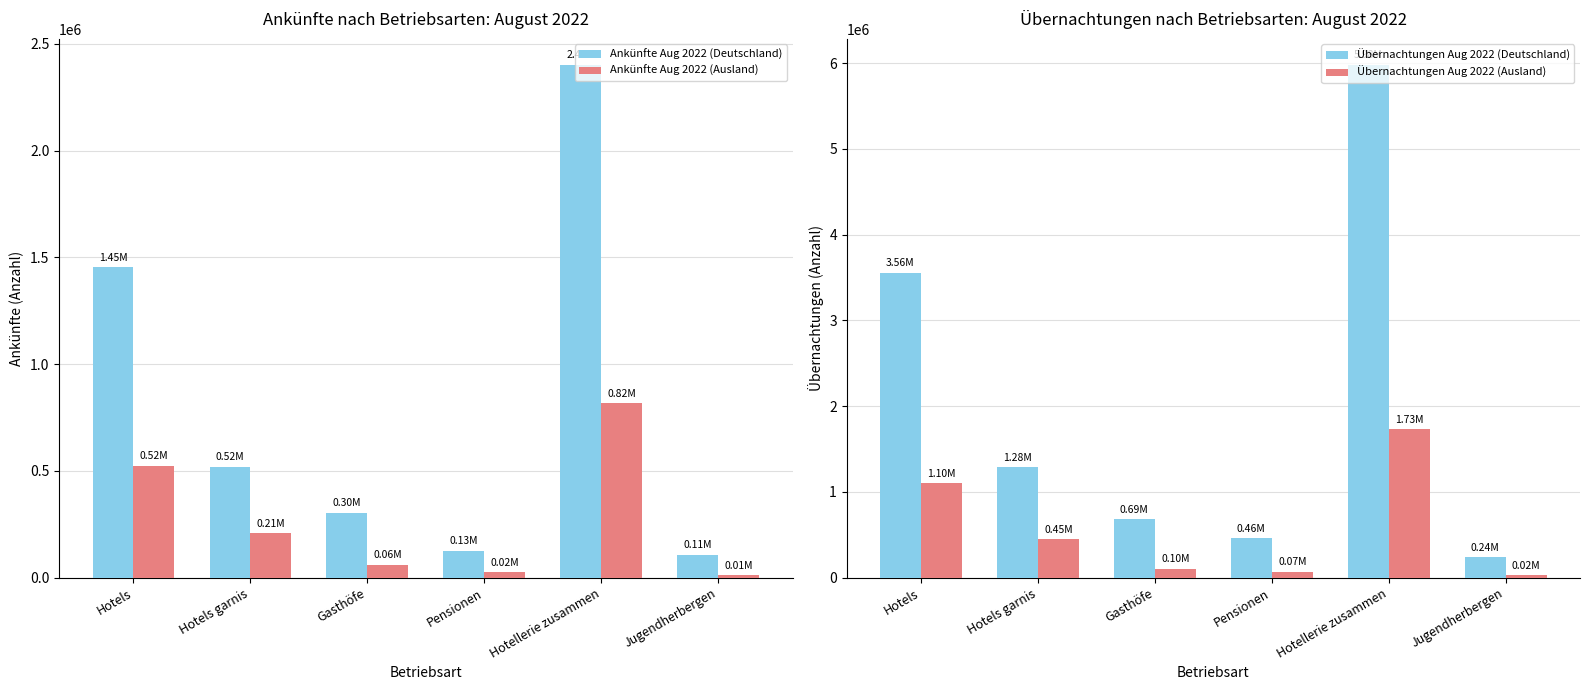

What is the label of the 2nd bar from the left?

Hotels garnis